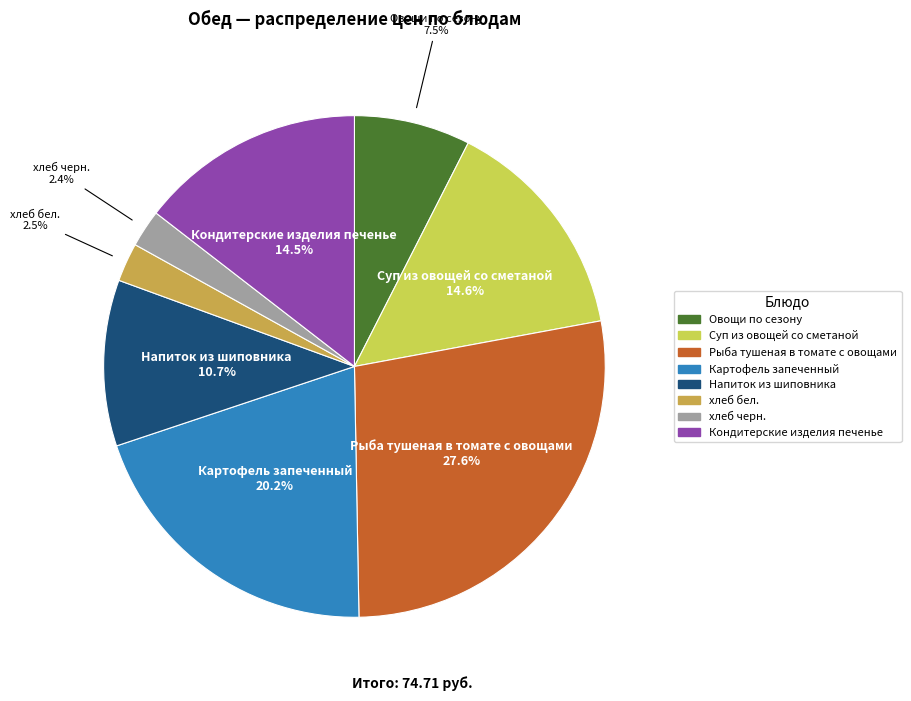

Does any single category account for the majority?

No